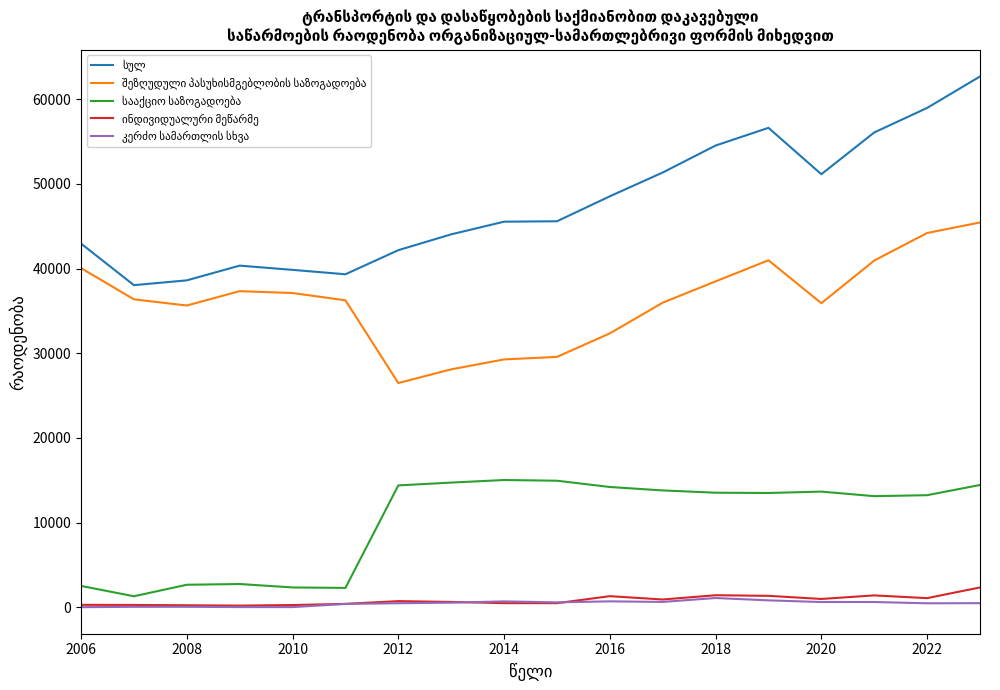

The სულ series shows 51148.0 at 2020. True or false?

True